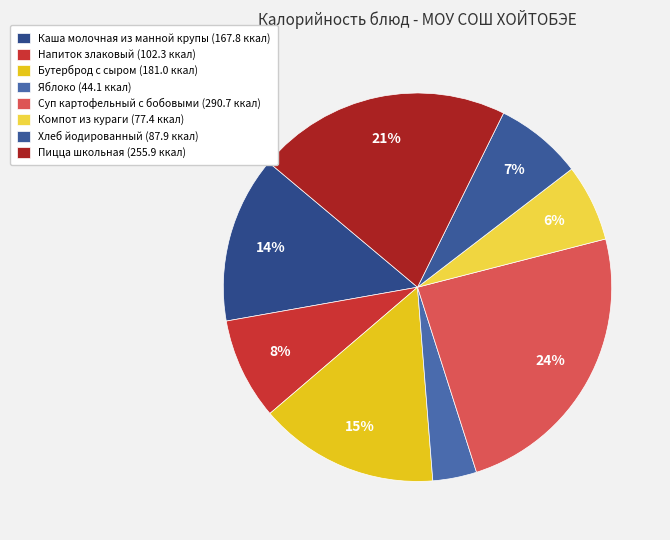

What percentage is the Пицца школьная slice, to the nearest percent?

21%